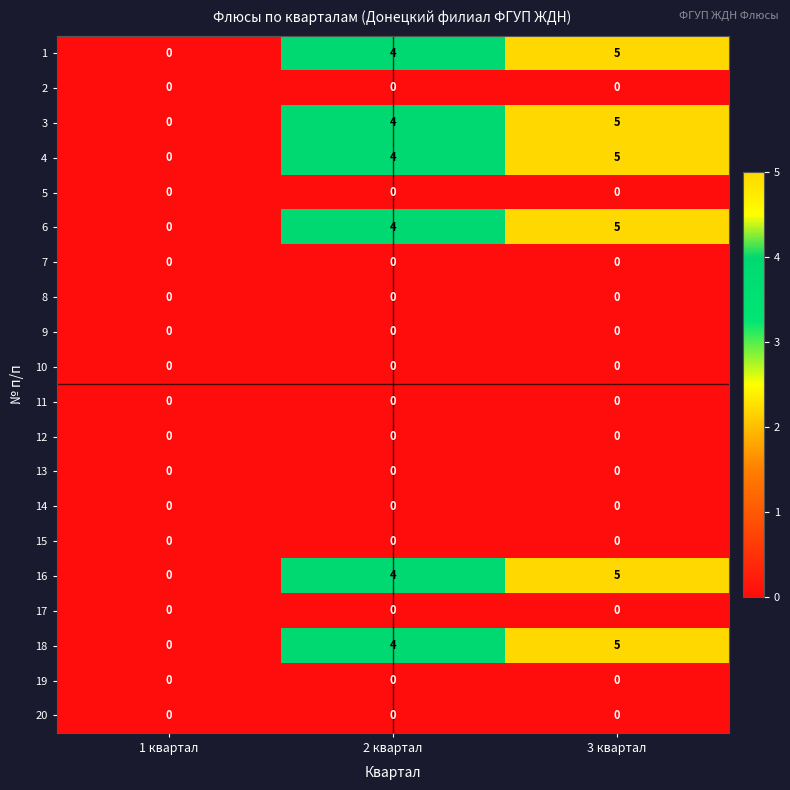

The value of 18 at 1 квартал is -2. True or false?

False